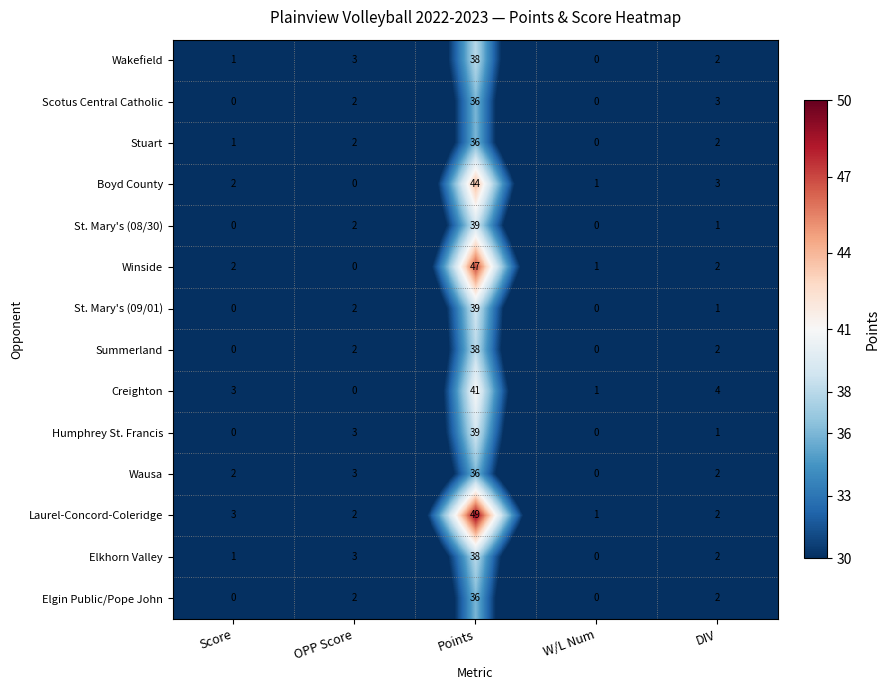

What is the spread (max minus min) of values at Points?

13